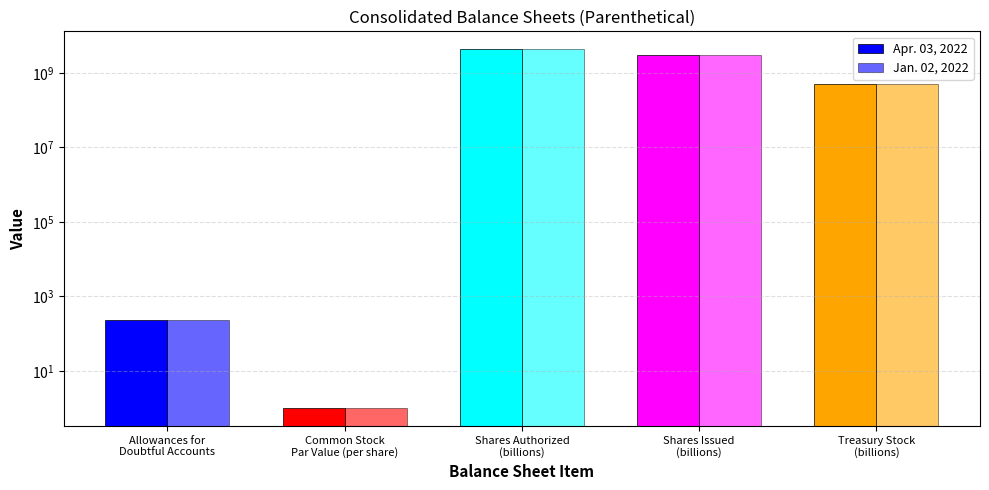

How many bars are there in total?

10